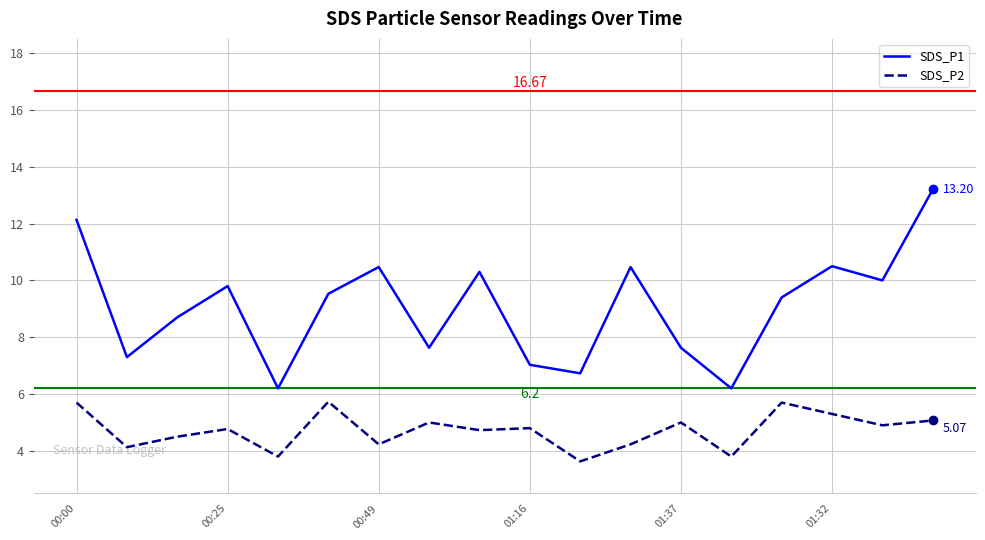

Which series has the largest total across all categories?

SDS_P1